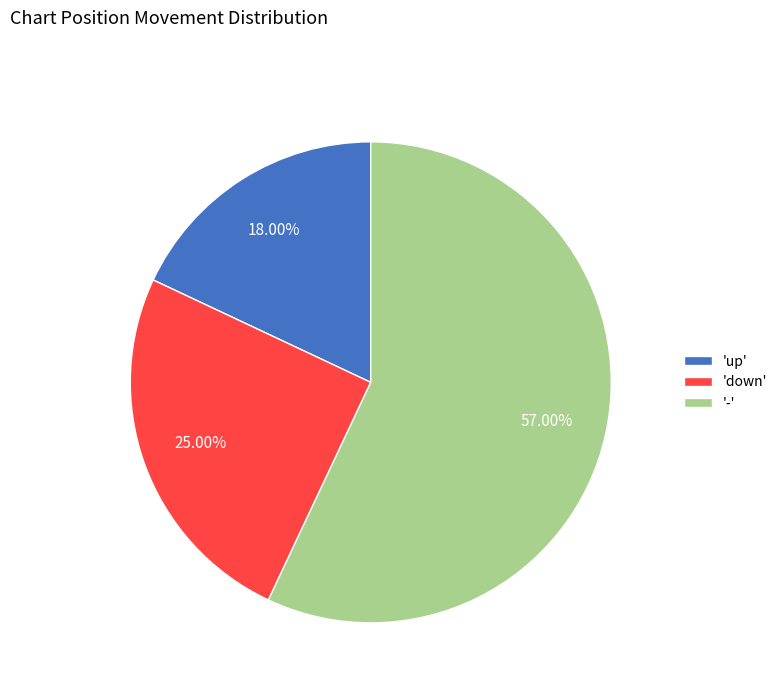

What is the largest slice in the pie chart?

-